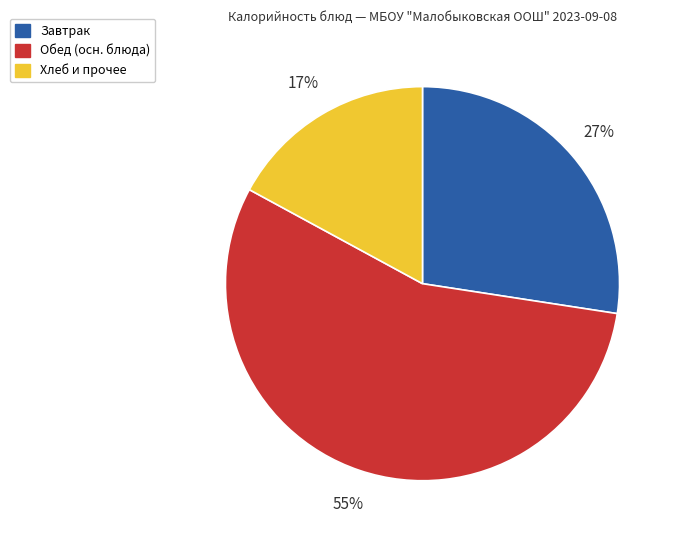

To the nearest percent, what is the average slice percentage?

33%